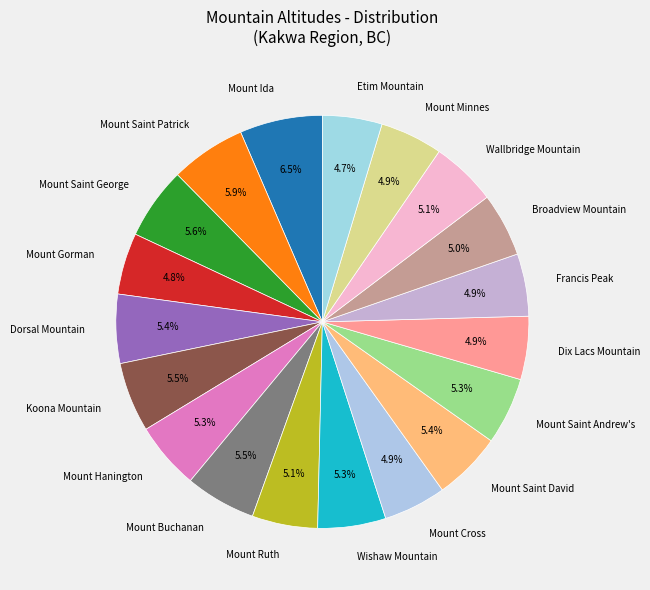

Does any single category account for the majority?

No